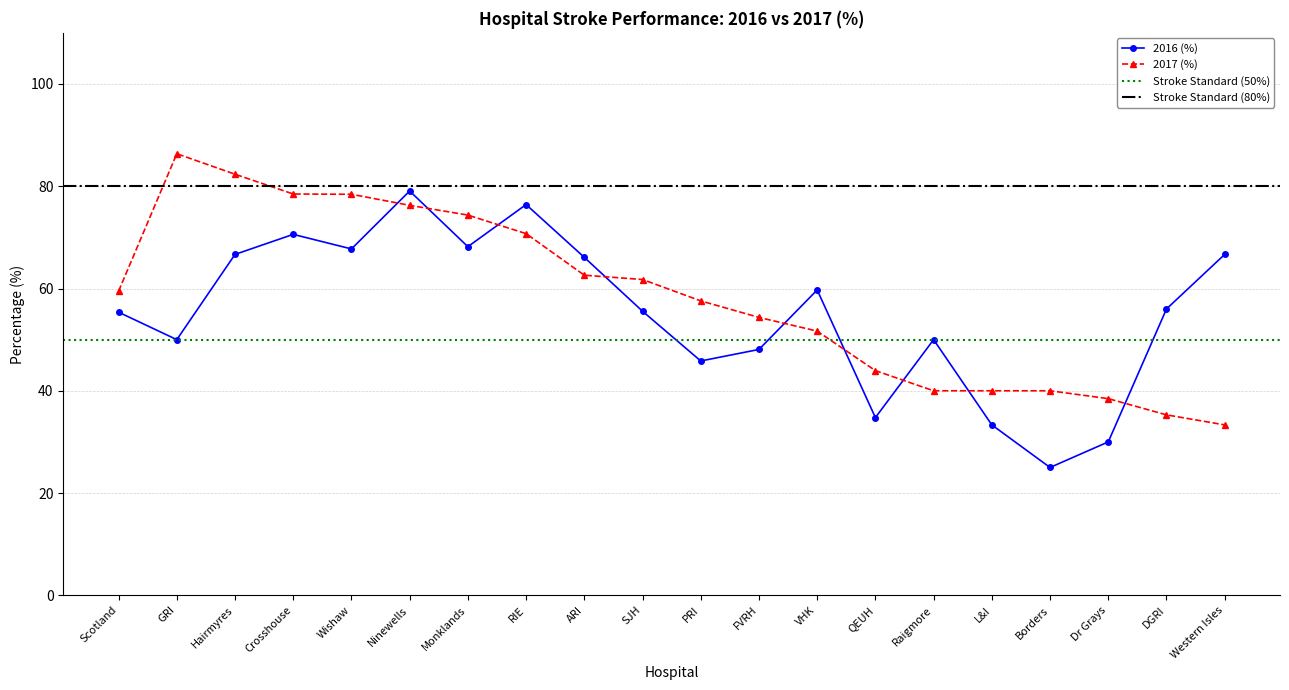

What is the value of the 2017 (%) point at the 12th from the left?

54.4